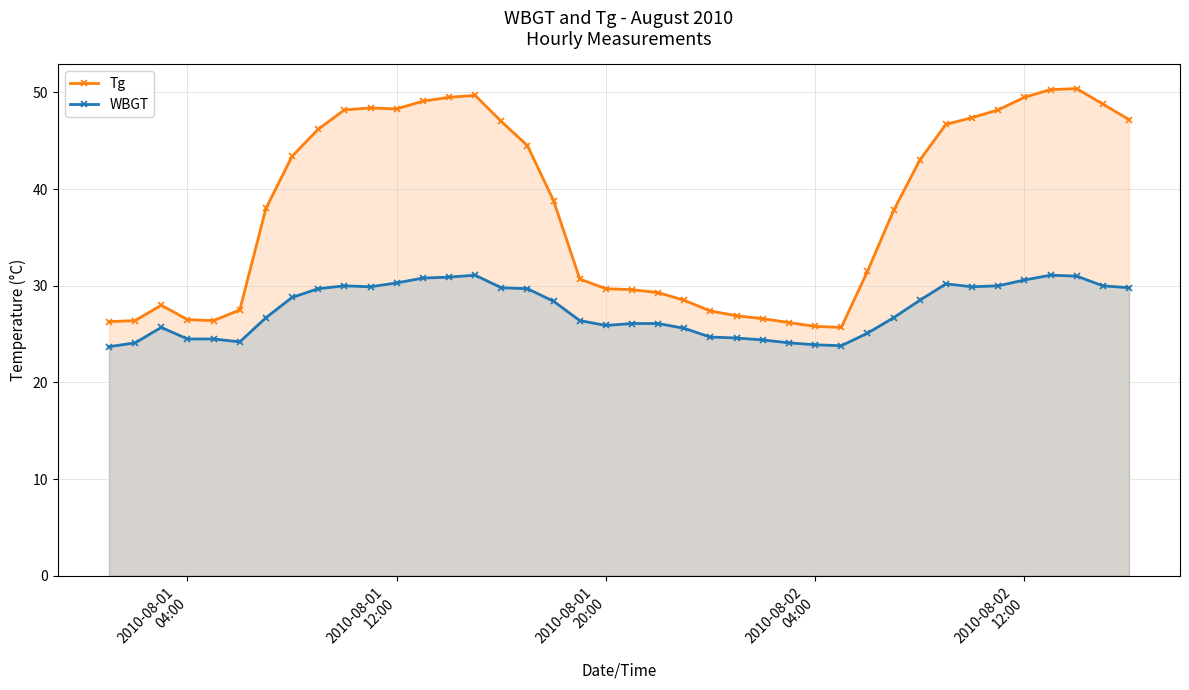

True or false: Tg has more than 1 interior local peaks.

True